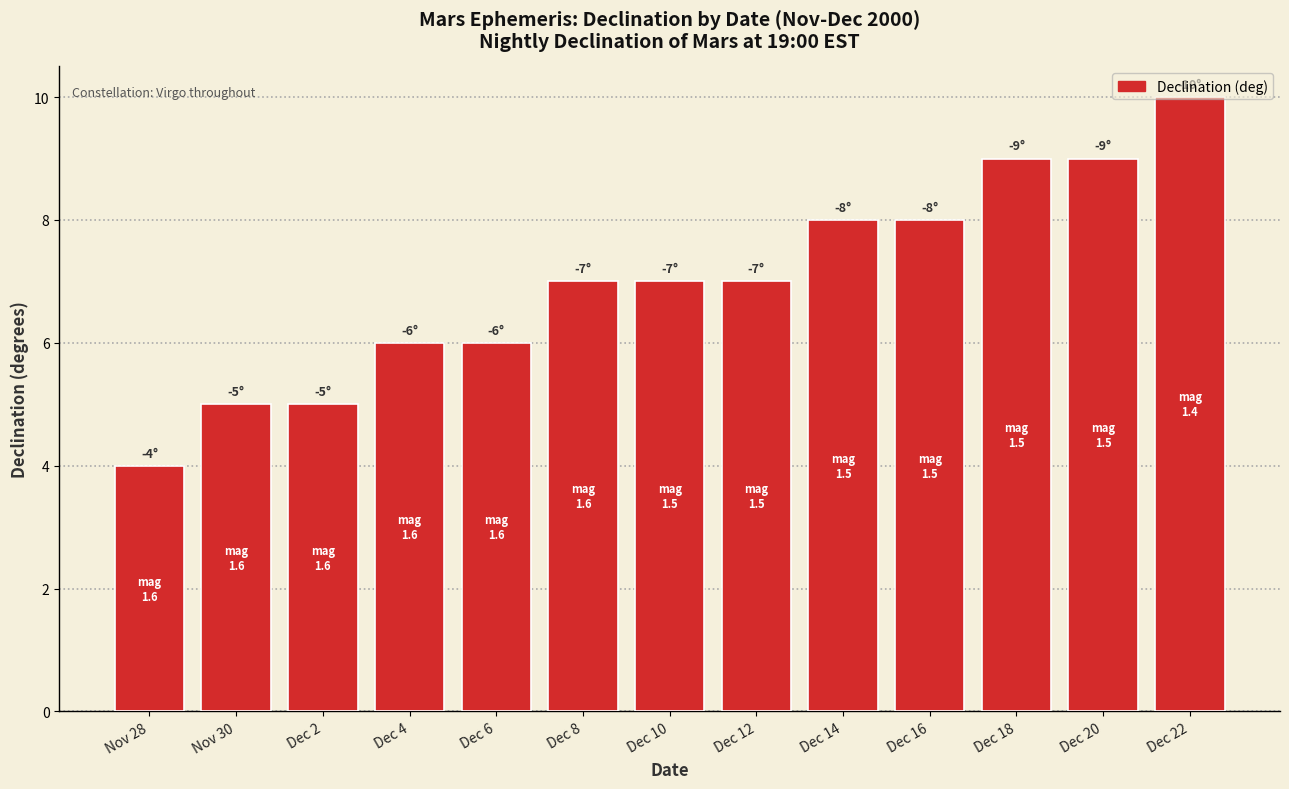

Which category has the lowest value across all series?

Nov 28